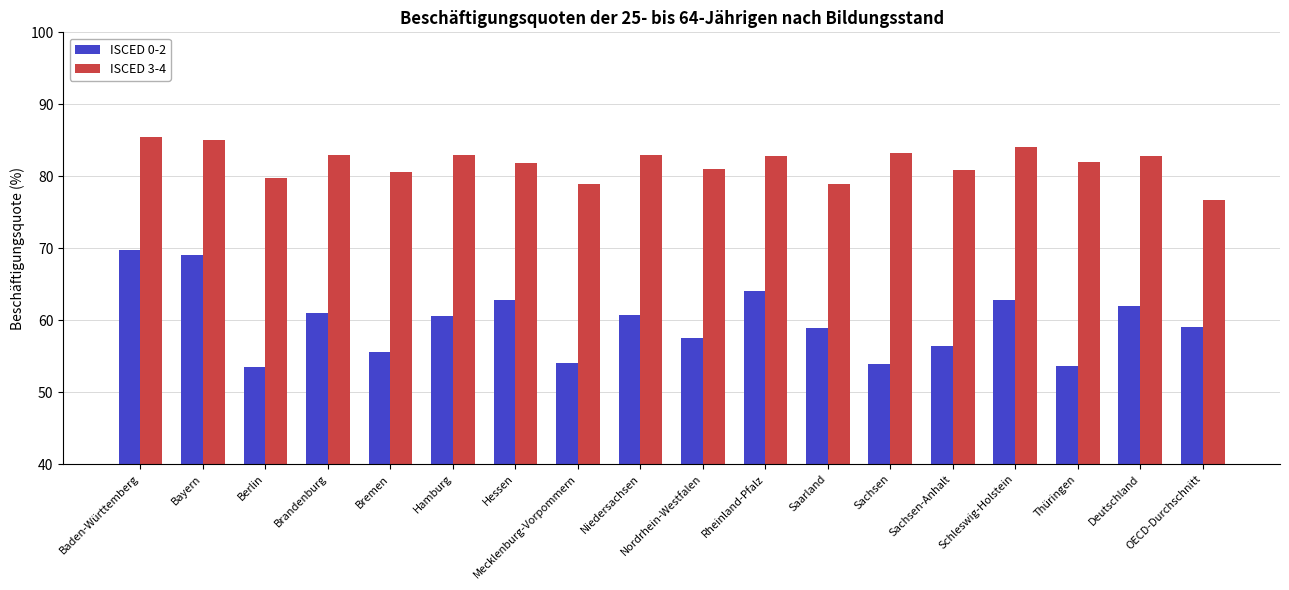

What is the total value across all series at Sachsen-Anhalt?

137.3